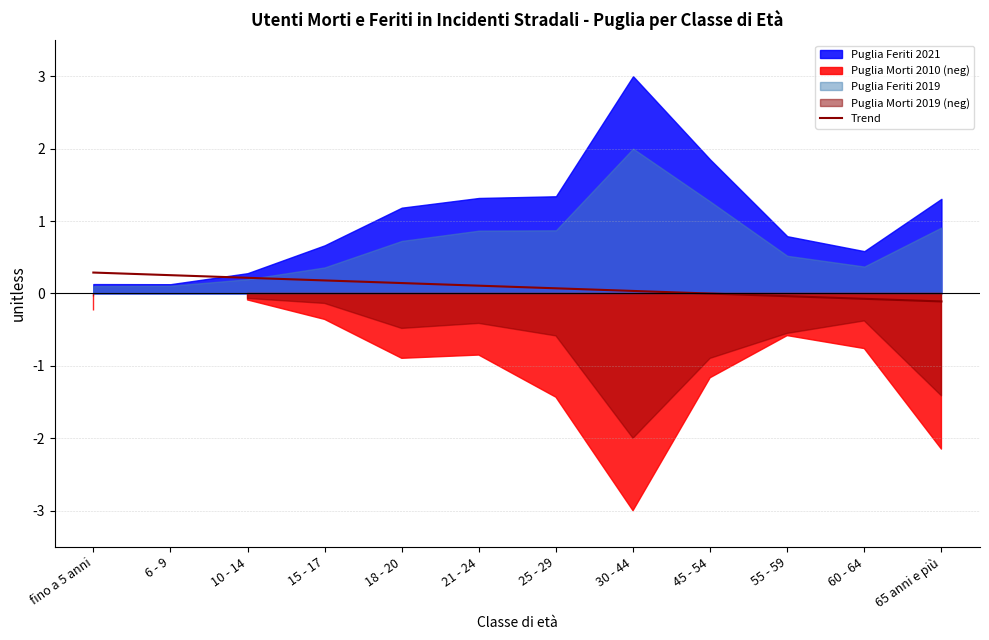

What is the highest value of the Trend series?

0.3